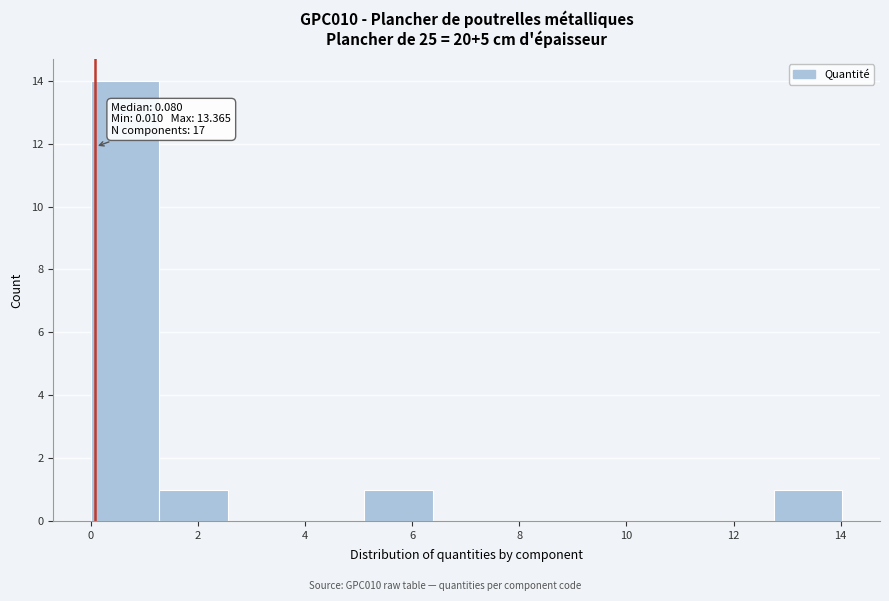

Over which range of the x-axis is the bar tallest?

0.0 to 1.2